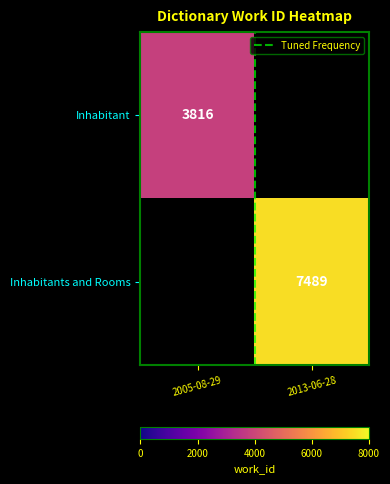

Where is Inhabitant nearest to the value 1908?

2005-08-29